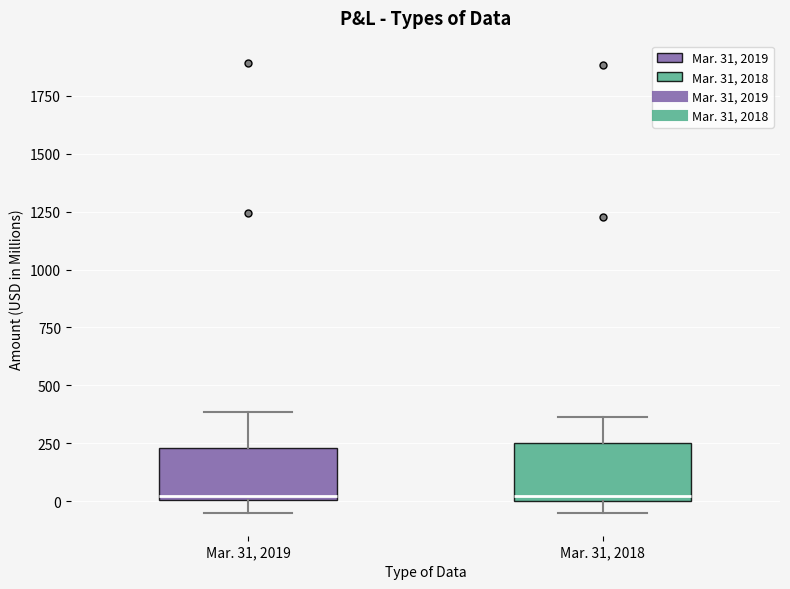

Where does the upper whisker of the box for Mar. 31, 2018 end on the y-axis? The values are not printed on the chart, so give them approximately, as read against the axis.

350